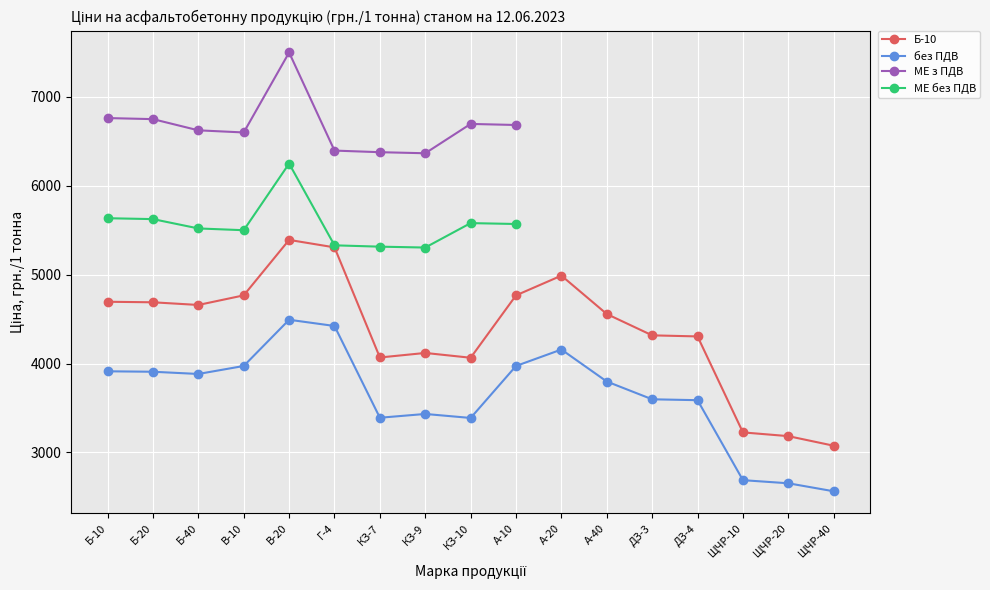

The value of без ПДВ at А-40 is 955.3. True or false?

False